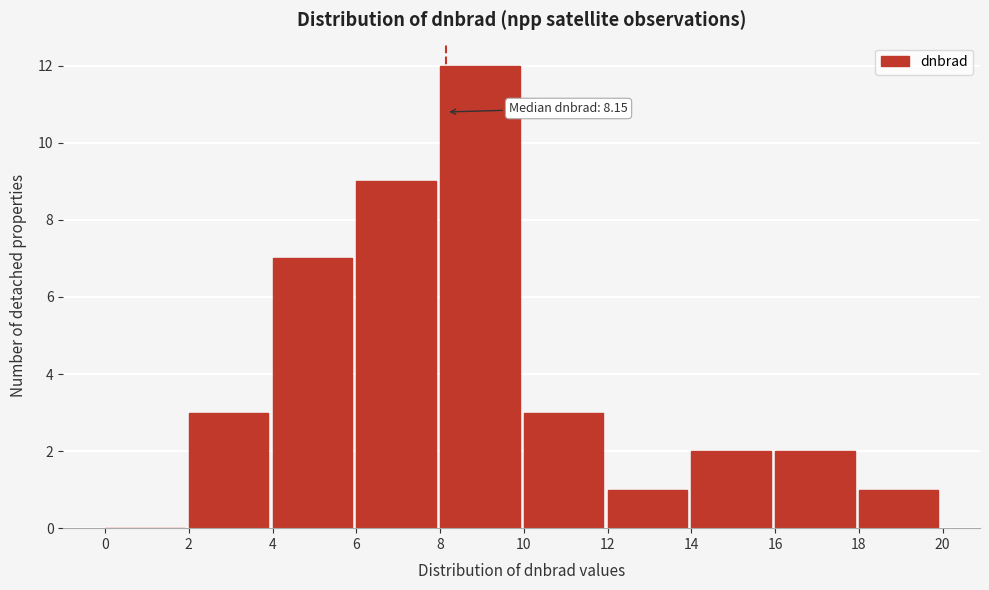

Which range on the x-axis has the tallest bar?

8 to 10